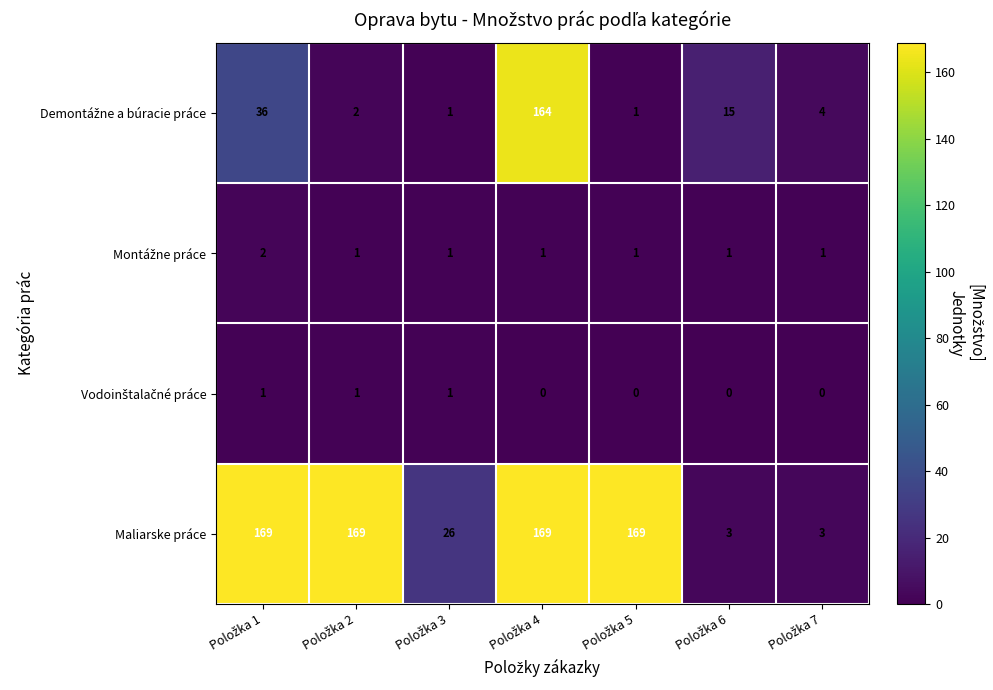

At how many categories does at least one series exceed 162?

4